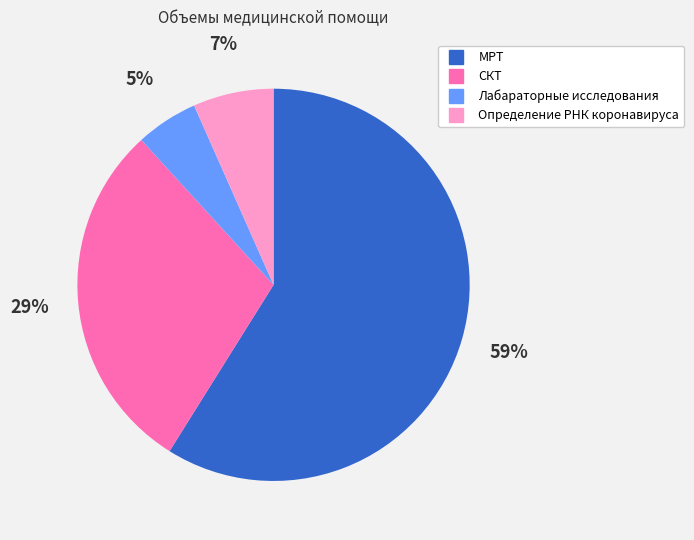

What percentage is the Определение РНК коронавируса slice, to the nearest percent?

7%